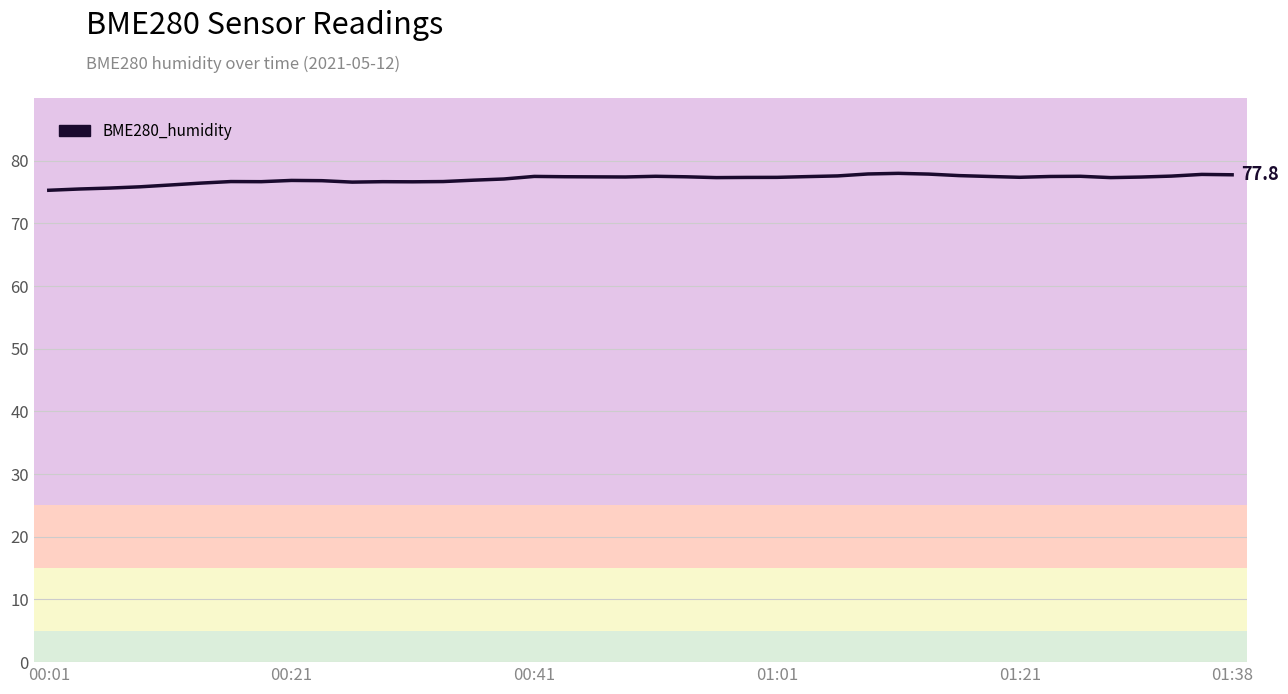

What is the maximum value shown in the chart?

78.0